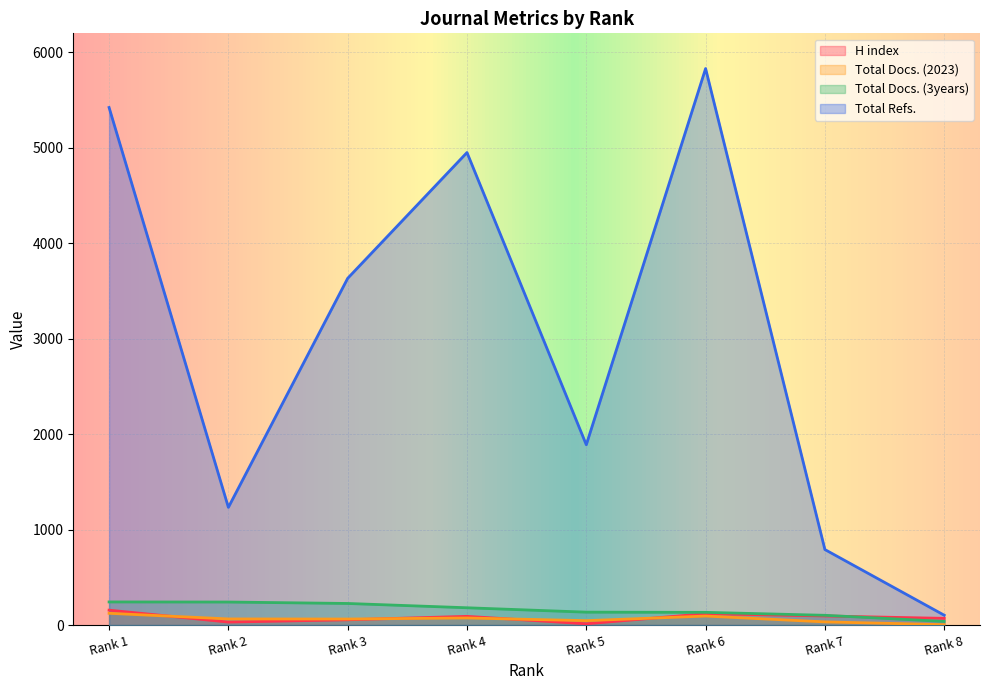

What is the total value across all series at Rank 5?

2083